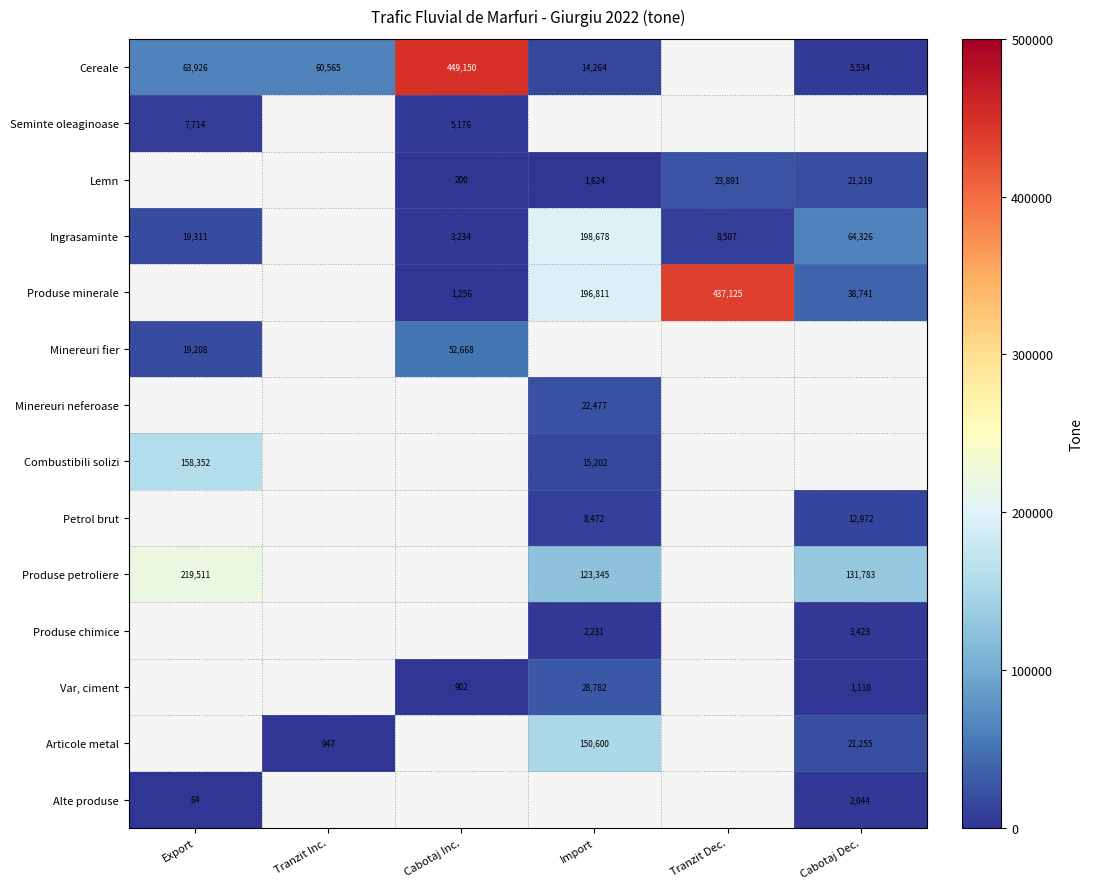

The Petrol brut series shows 5086 at Import. True or false?

False